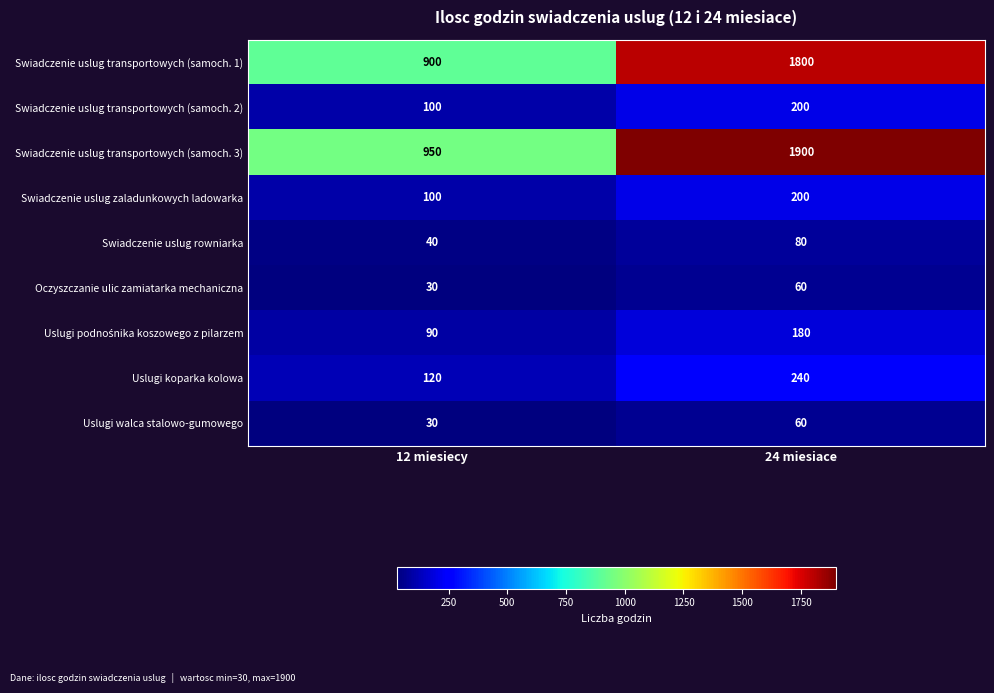

Between 12 miesiecy and 24 miesiace, which series saw the biggest shift?

Swiadczenie uslug transportowych (samoch. 3)